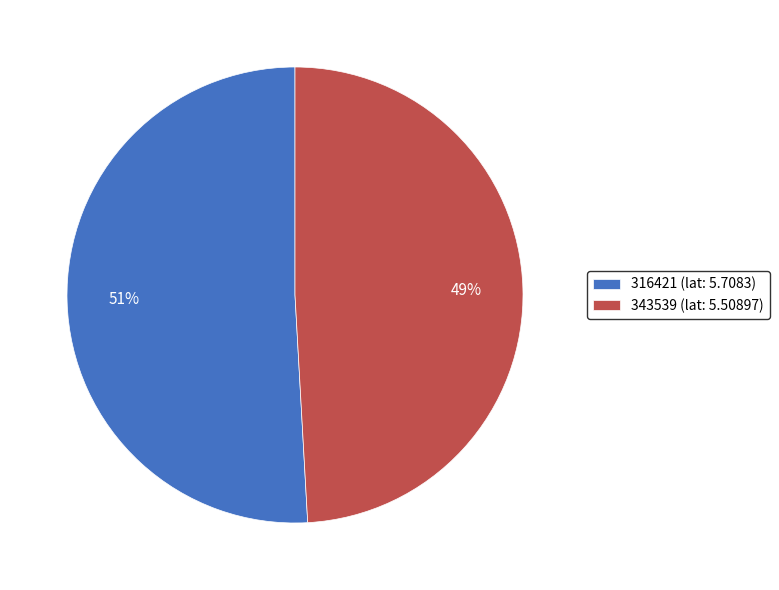

The 316421 (lat: 5.7083) slice represents 40% of the pie. True or false?

False